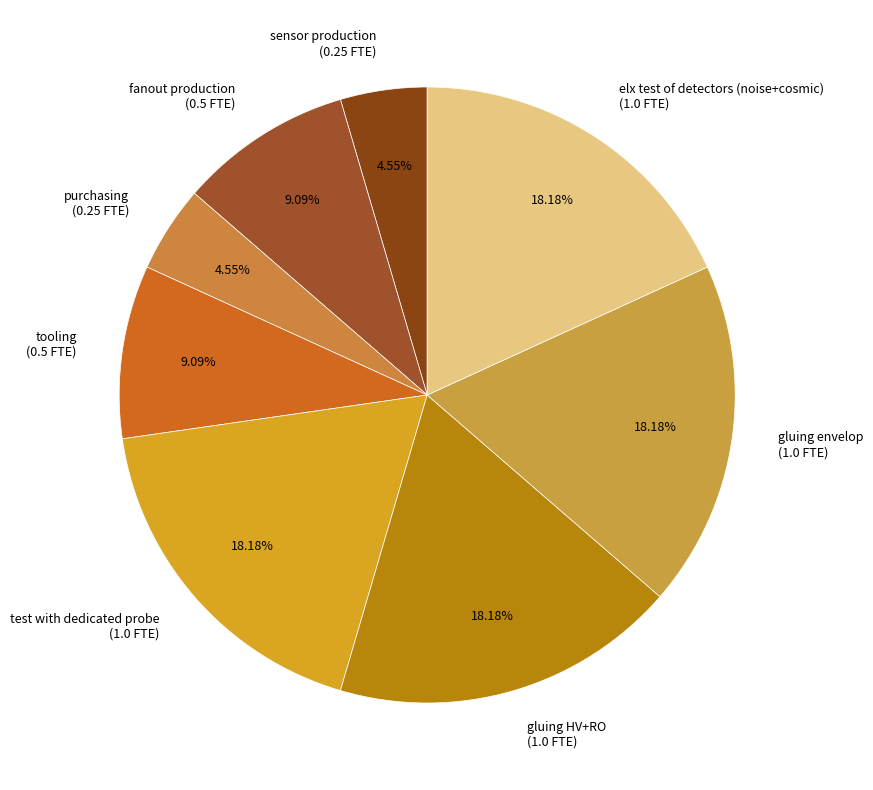

How many slices are in this pie chart?

8